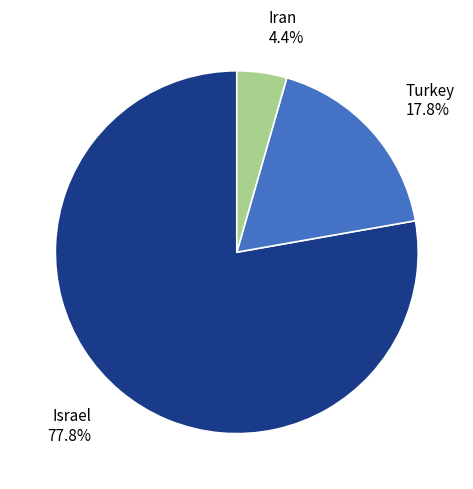

Rank the categories by value from highest to lowest.

Israel, Turkey, Iran